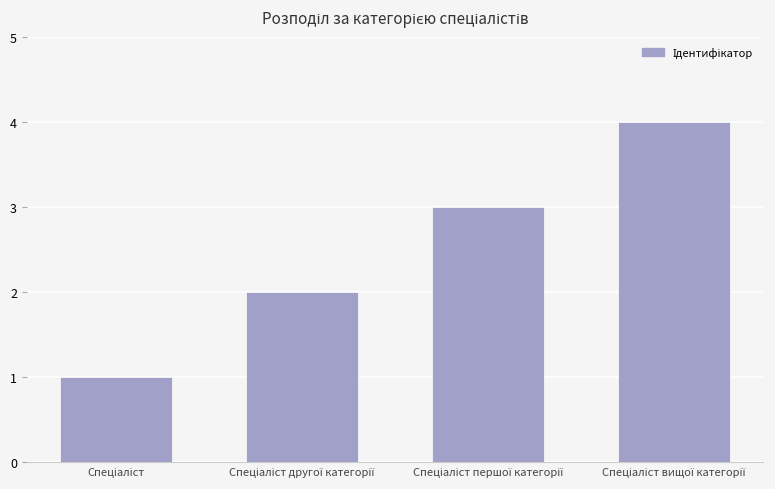

What is the sum of all values?

10